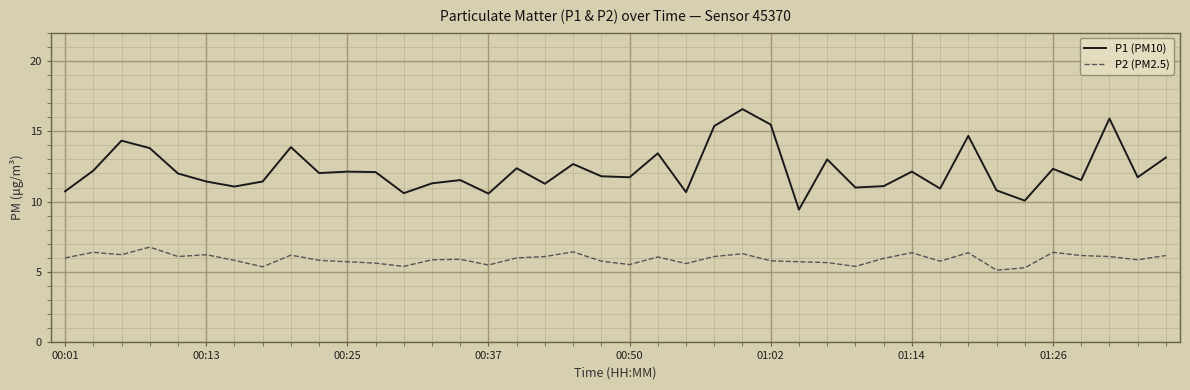

Which series has the largest total across all categories?

P1 (PM10)